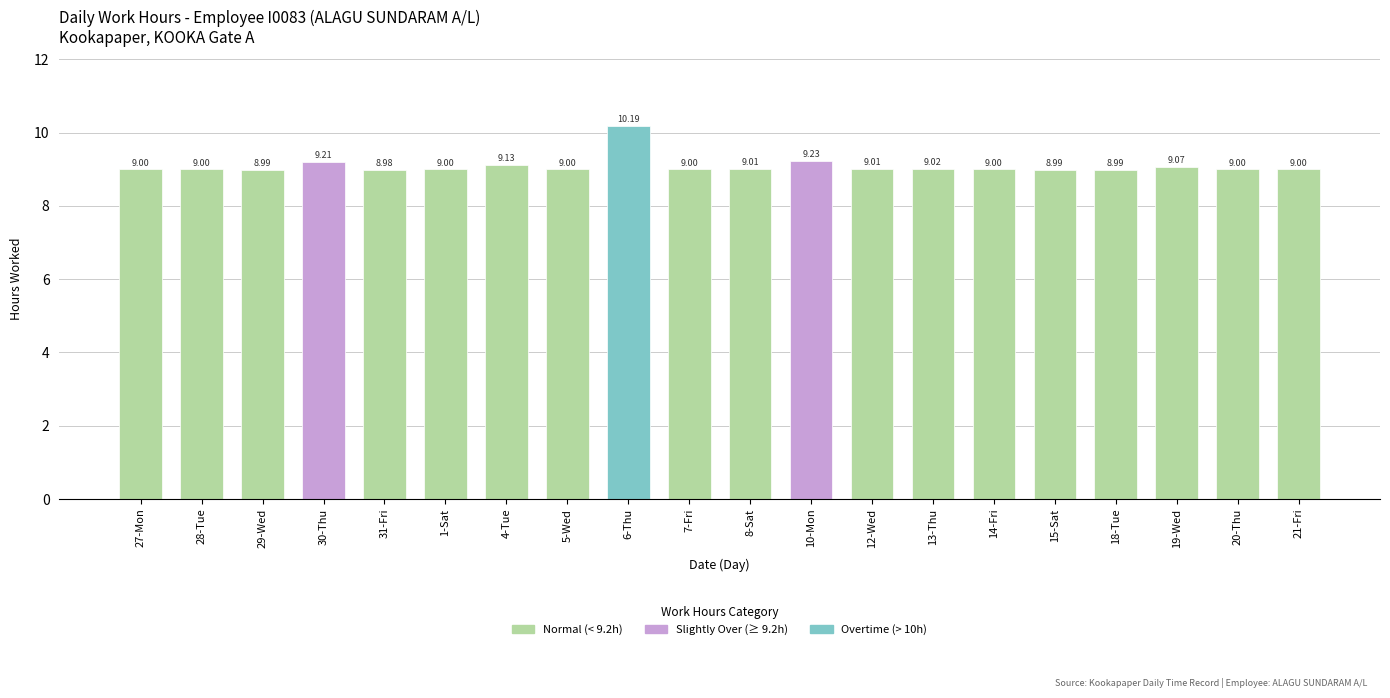

Reading left to right, extract all data points from this chart.

27-Mon=9.0	28-Tue=9.0	29-Wed=9.0	30-Thu=9.2	31-Fri=9.0	1-Sat=9.0	4-Tue=9.1	5-Wed=9.0	6-Thu=10.2	7-Fri=9.0	8-Sat=9.0	10-Mon=9.2	12-Wed=9.0	13-Thu=9.0	14-Fri=9.0	15-Sat=9.0	18-Tue=9.0	19-Wed=9.1	20-Thu=9.0	21-Fri=9.0